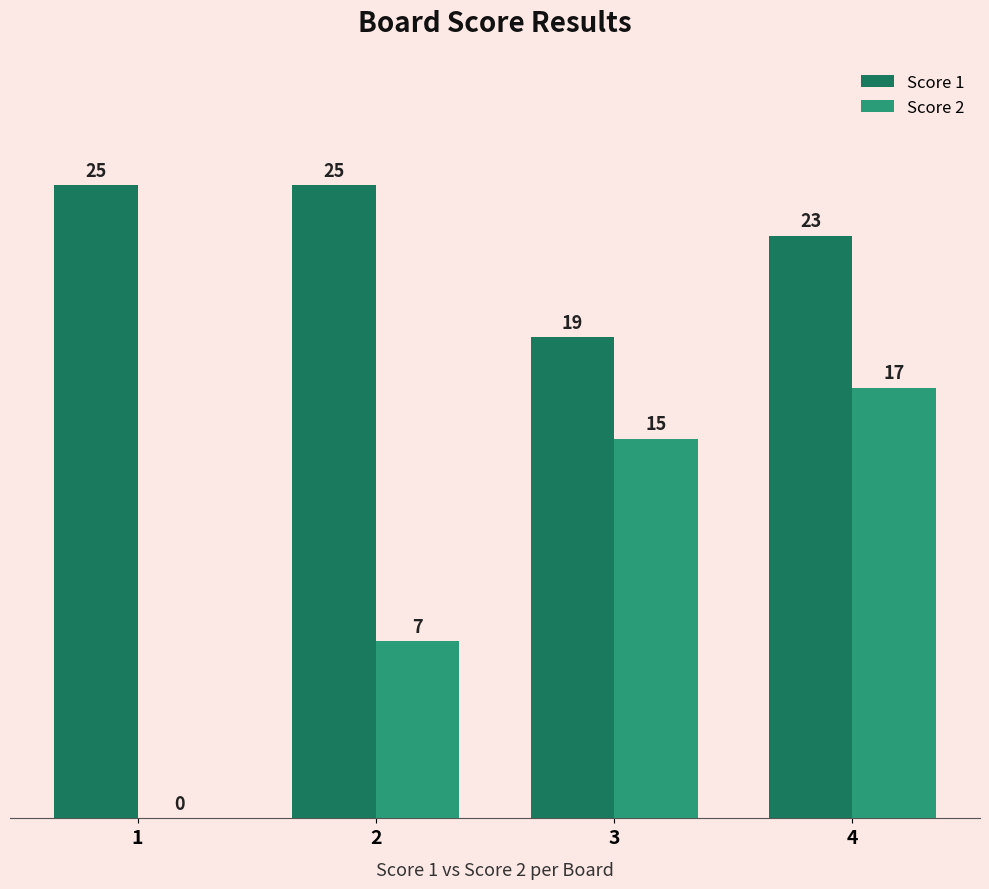

Where is Score 2 nearest to the value 8?

2